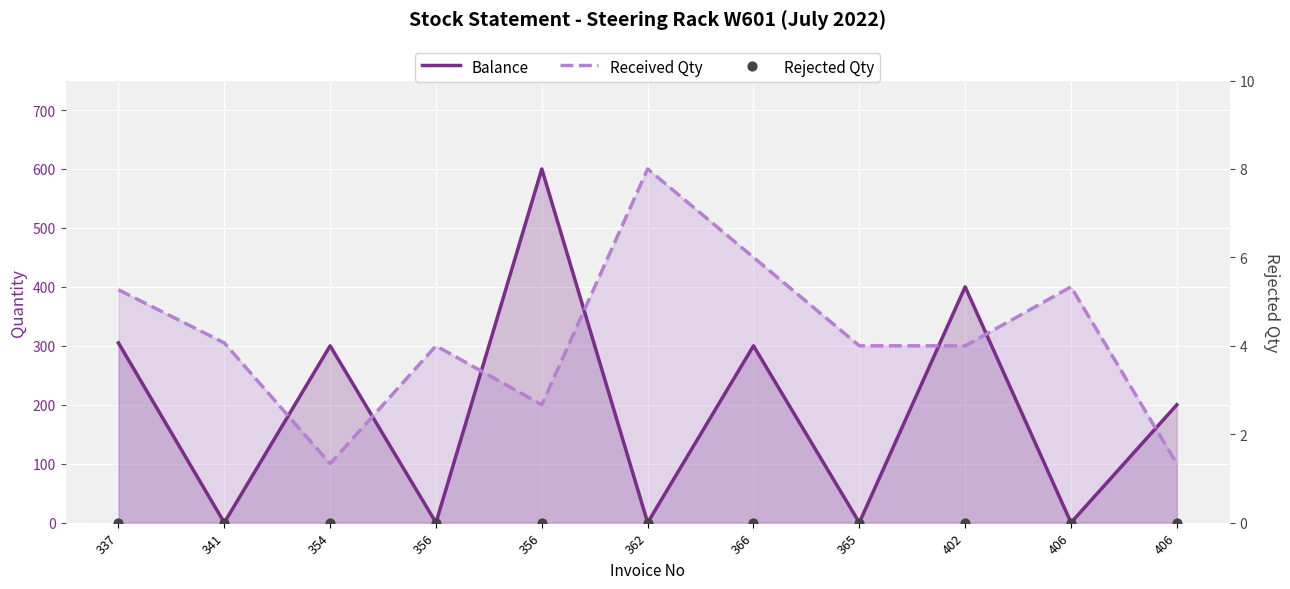

Which series has the largest total across all categories?

Received Qty